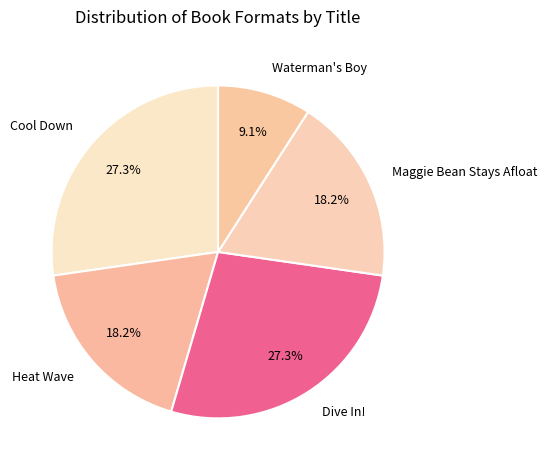

How many segments does this pie chart have?

5